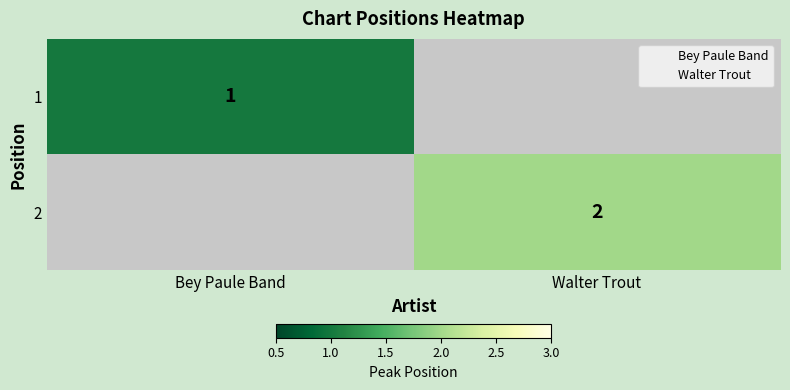

Rank the categories by 2 value from lowest to highest.

Bey Paule Band, Walter Trout